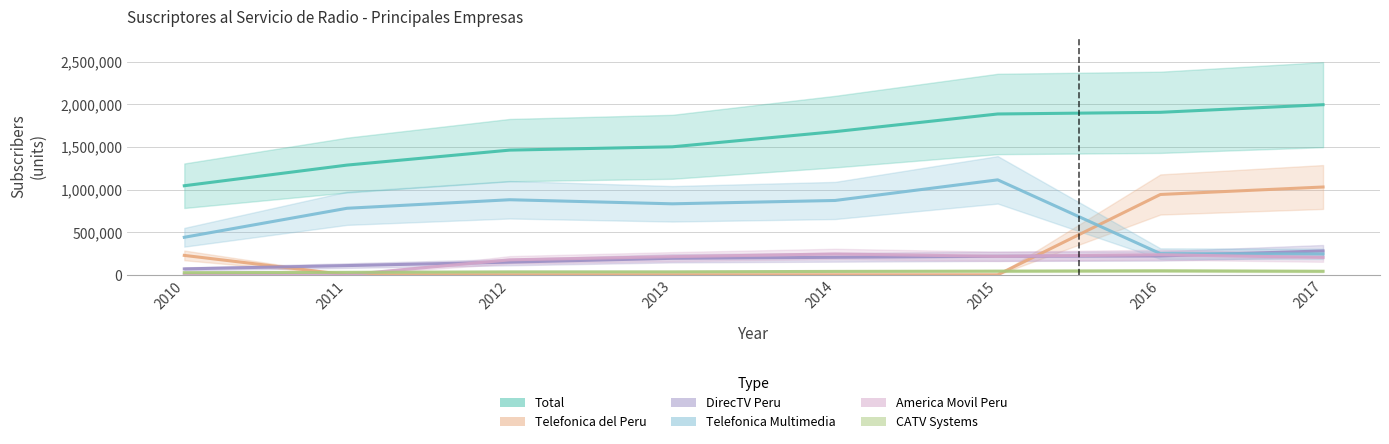

What is the total value across all series at 2017?

3794699